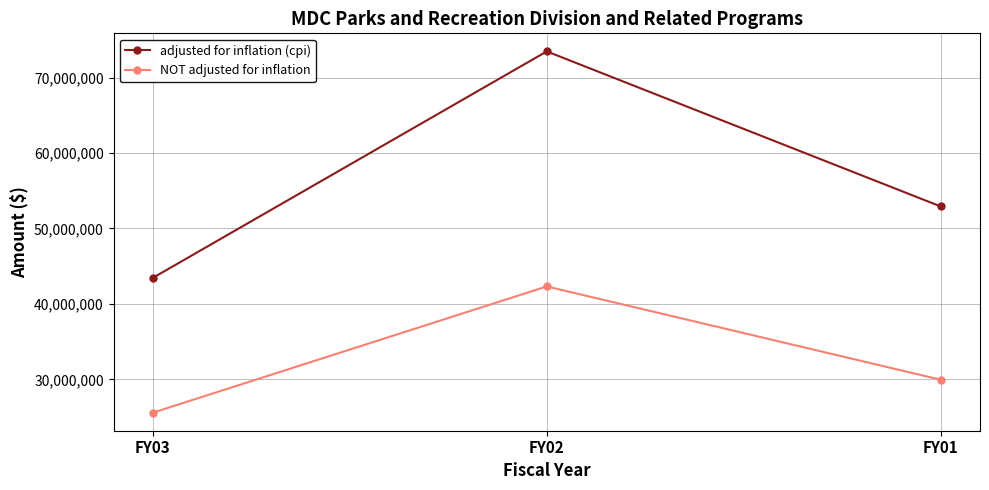

List the series in order of their peak value, lowest first.

NOT adjusted for inflation, adjusted for inflation (cpi)